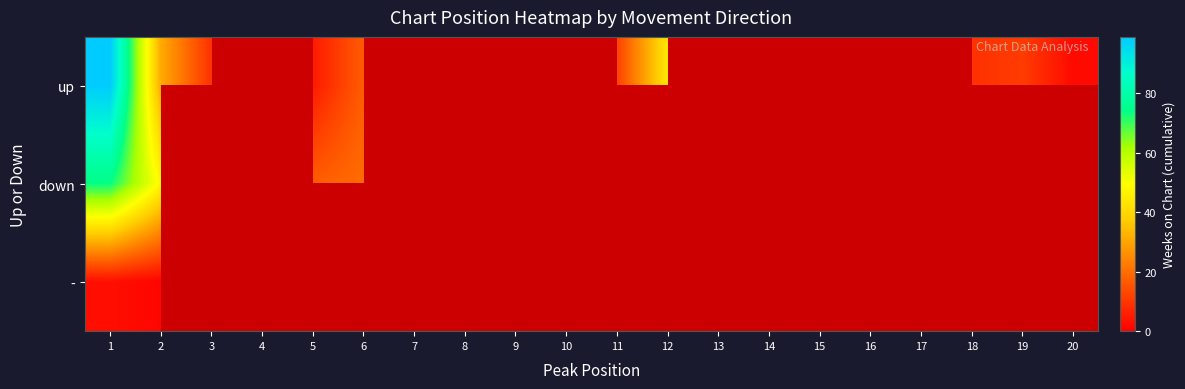

Which series has the largest range (max minus min)?

up